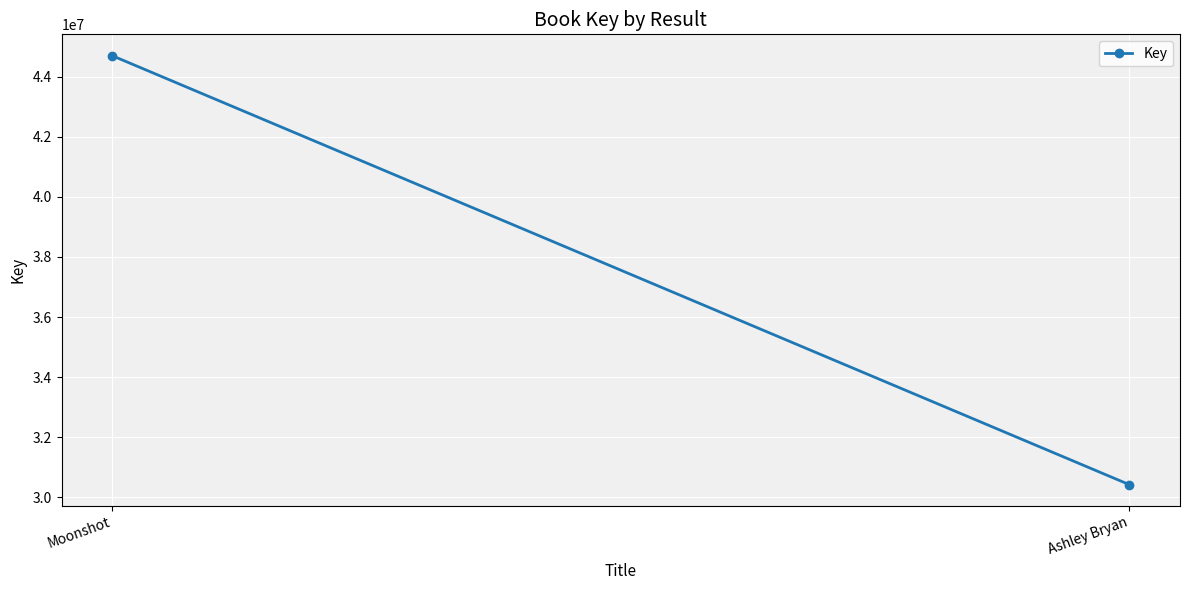

Rank the categories by value from lowest to highest.

Ashley Bryan, Moonshot